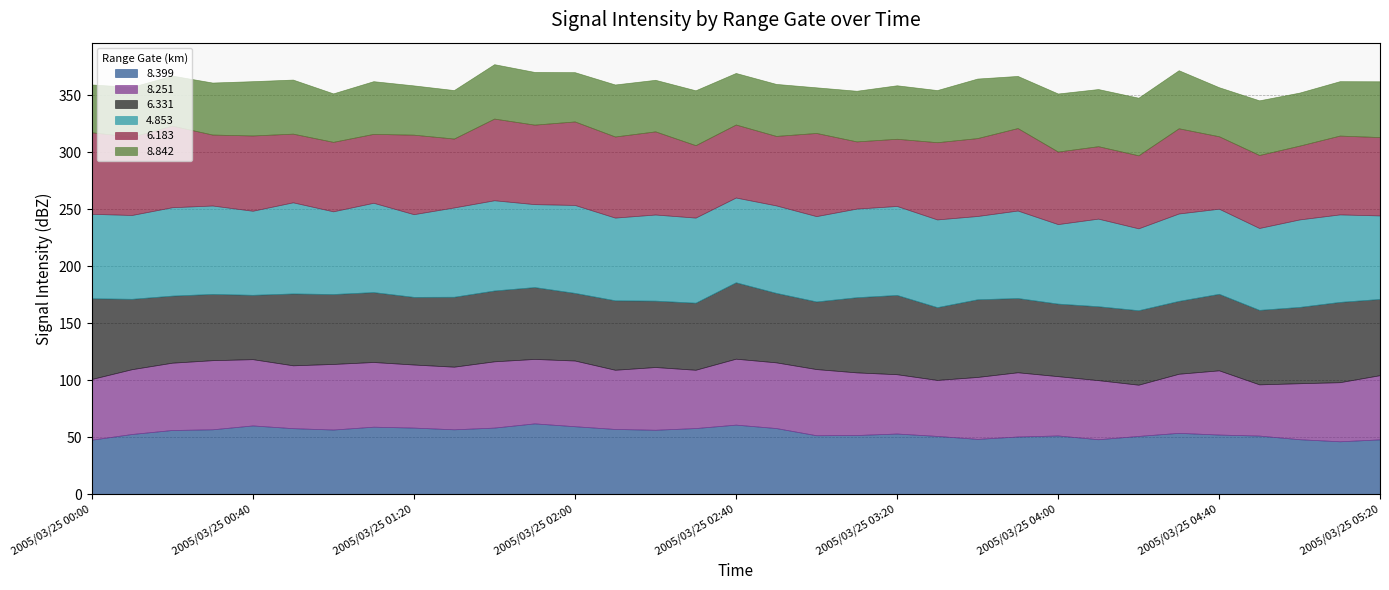

What is the difference between the maximum and second lowest values in the 8.251 series?

15.7